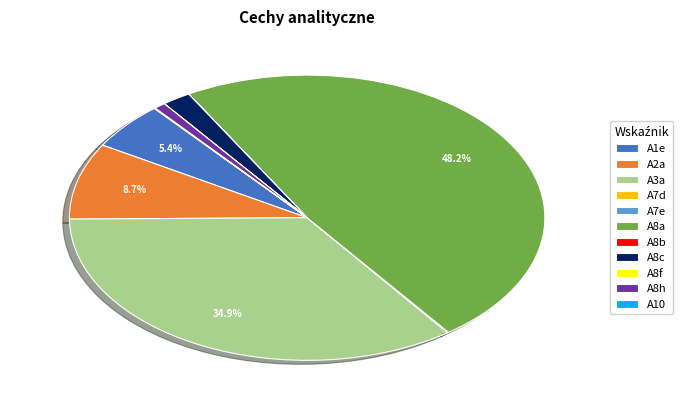

To the nearest percent, what is the average slice percentage?

9%